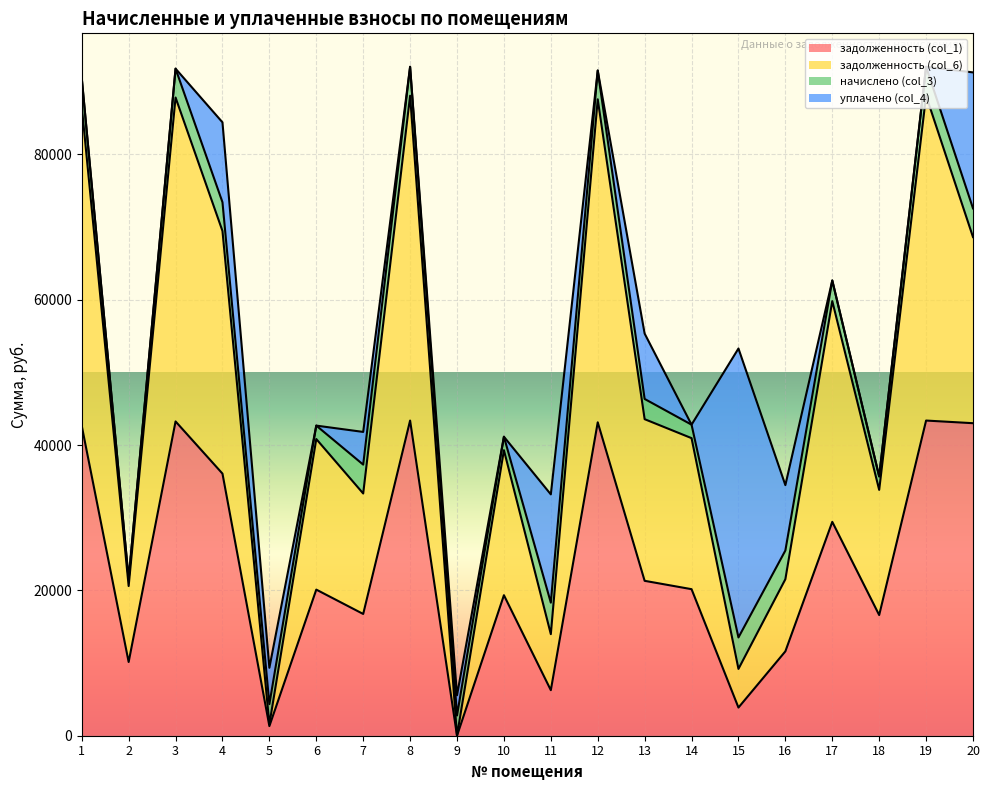

Is the value of задолженность (col_1) at 19 greater than the value of задолженность (col_6) at 14?

Yes